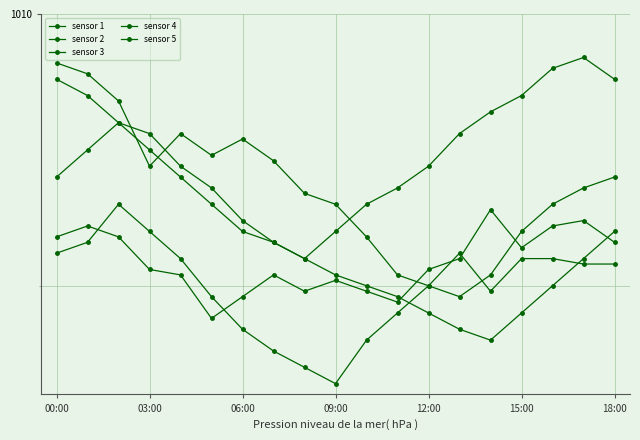

Is this an area chart (filled region under the line)?

No